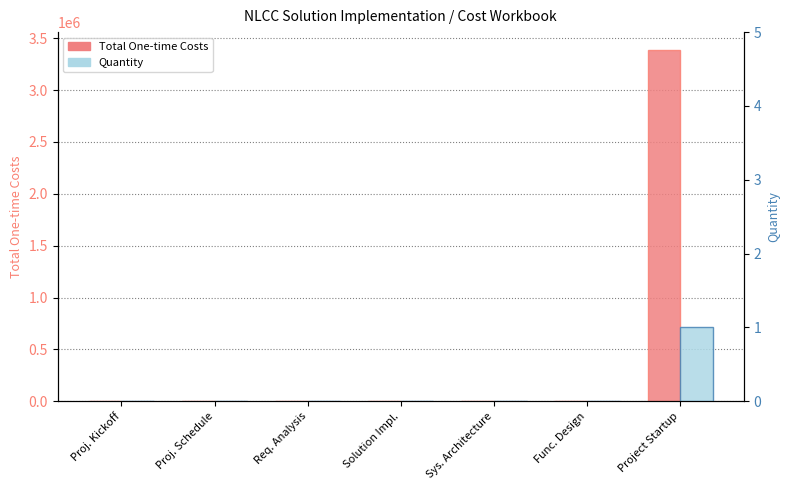

Are the bars horizontal?

No